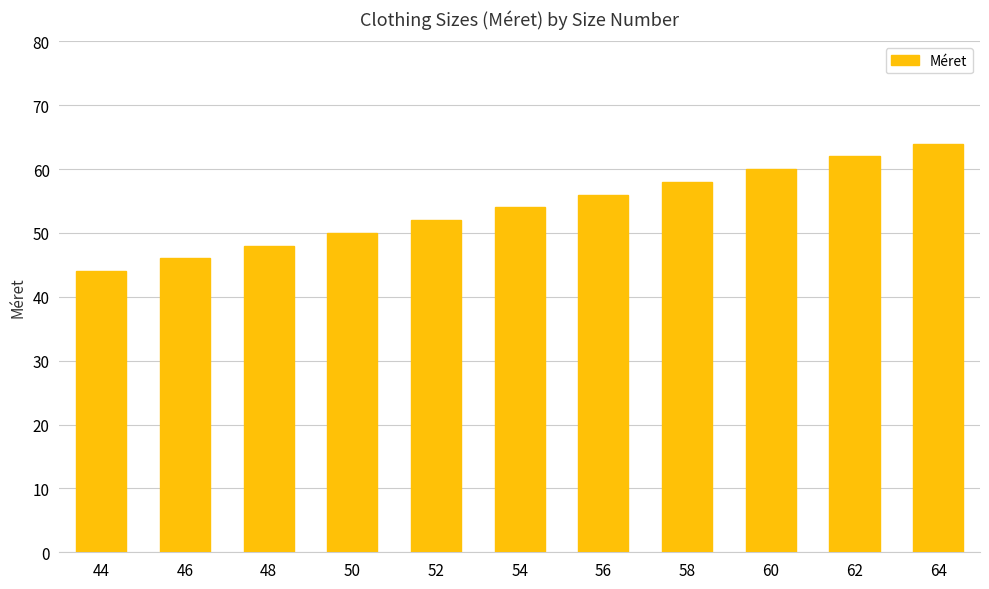

What is the greatest value displayed?

64